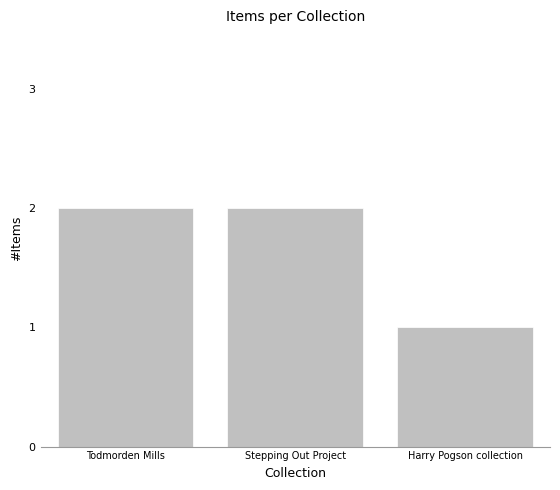

How many data points are less than 2?

1